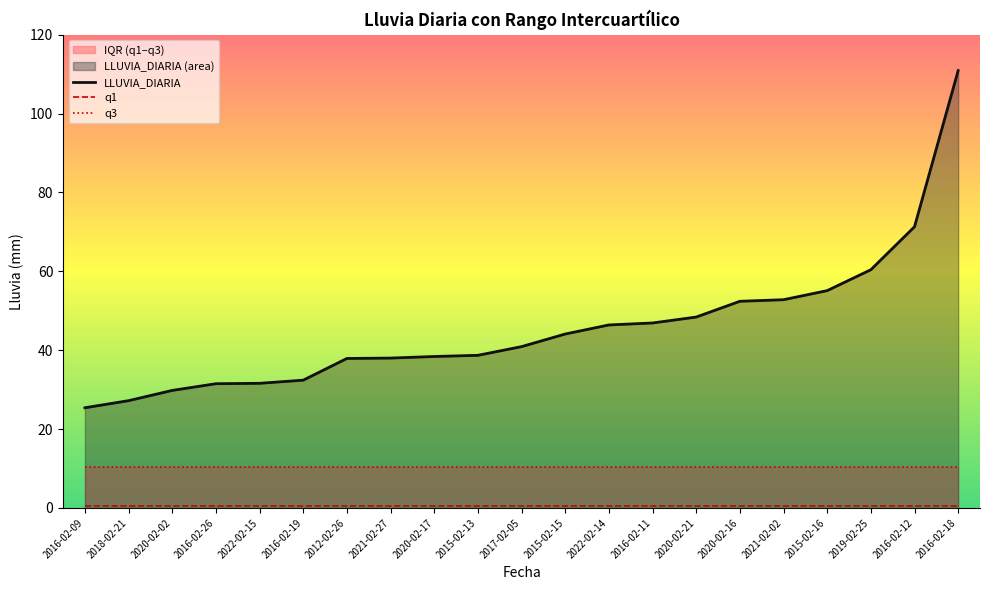

Rank the series by their average value, from highest to lowest.

LLUVIA_DIARIA, q3, q1